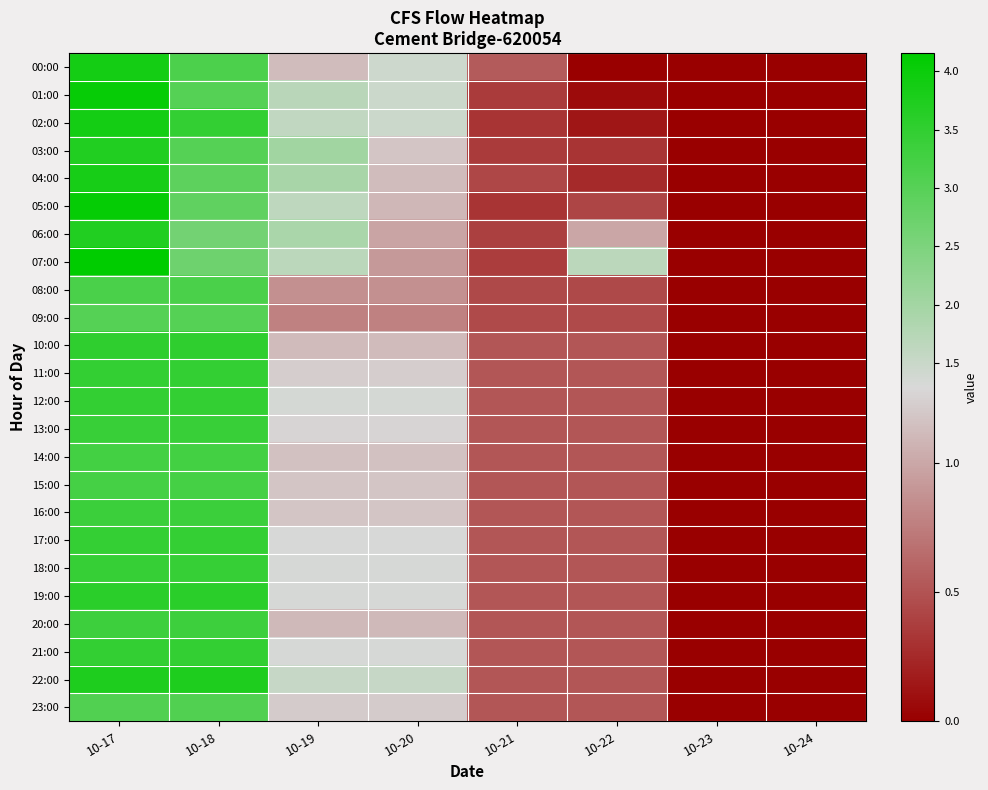

Which series has the largest range (max minus min)?

07:00